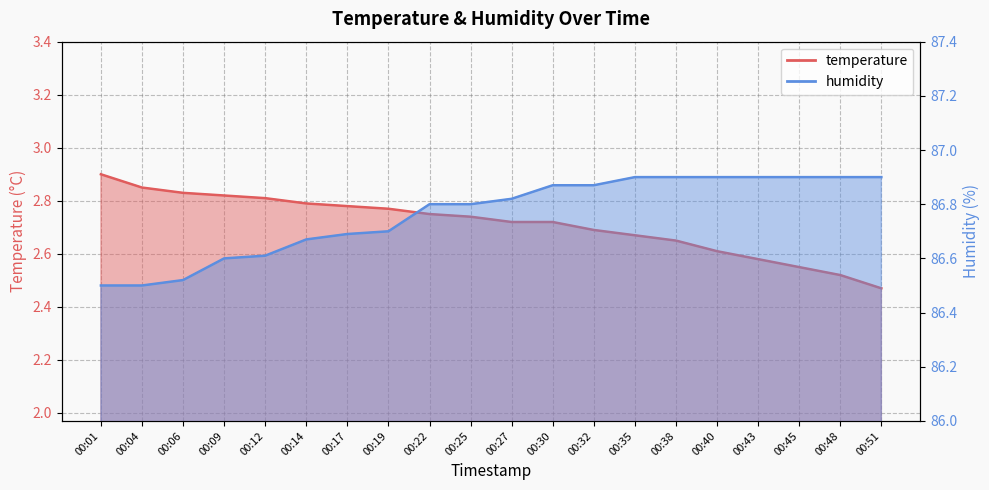

At which label does temperature reach its peak?

00:01